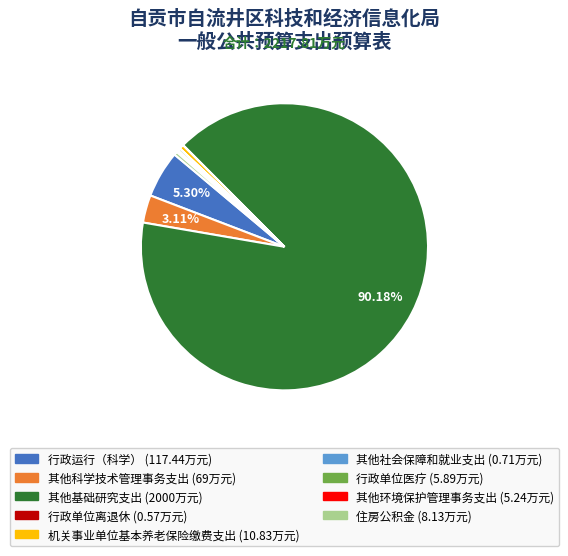

Which slice is the largest?

其他基础研究支出